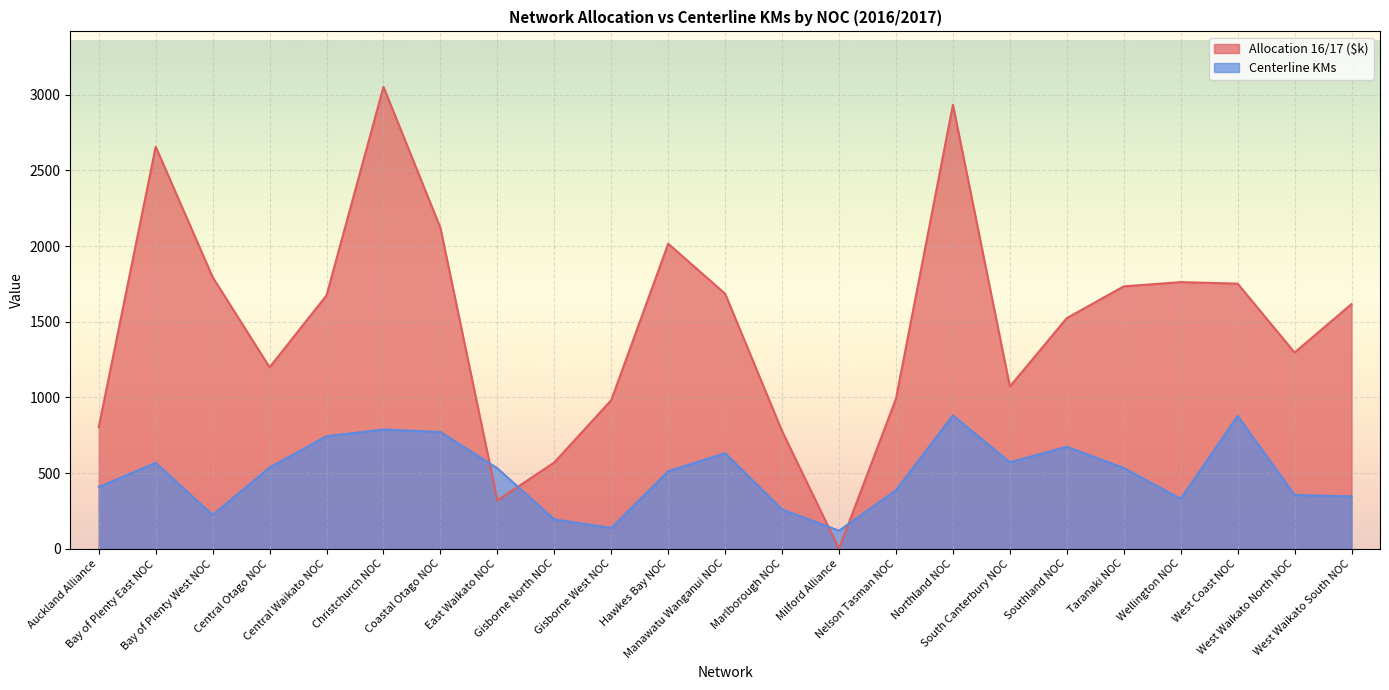

How many times do Centerline KMs and Allocation 16/17 ($k) cross each other?

4